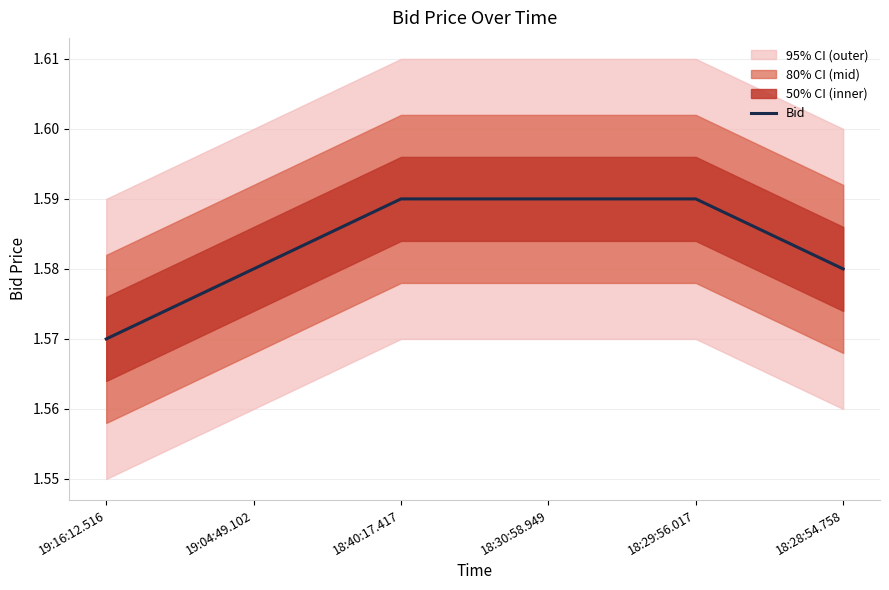

What is the ratio of the value at 18:30:58.949 to the value at 18:29:56.017?

1.0